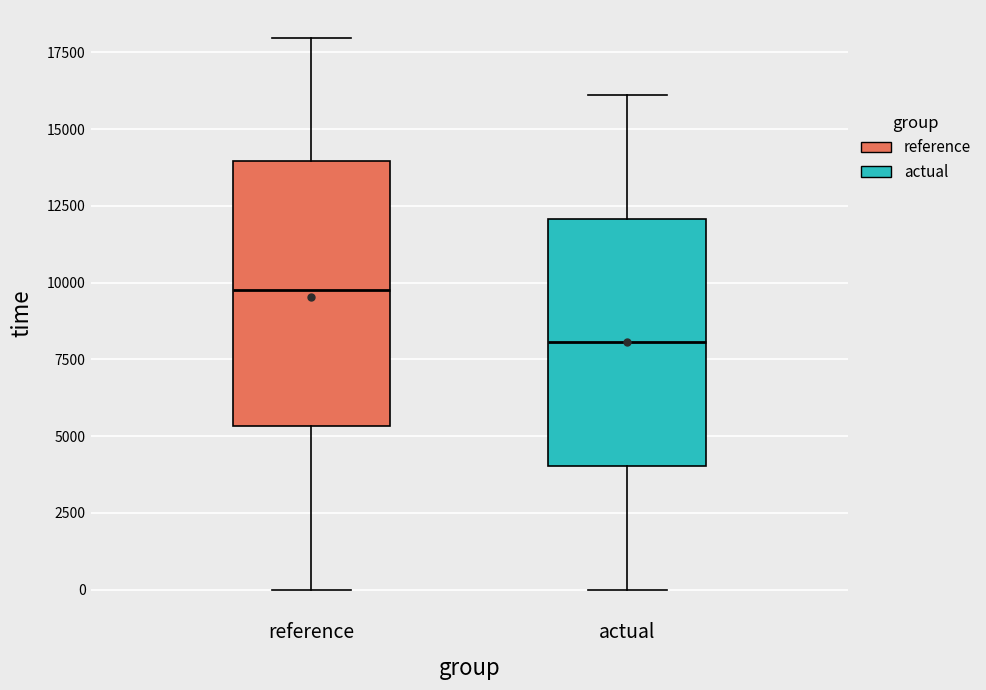

Where is the upper edge of the box for reference on the y-axis? The values are not printed on the chart, so give them approximately, as read against the axis.

14000